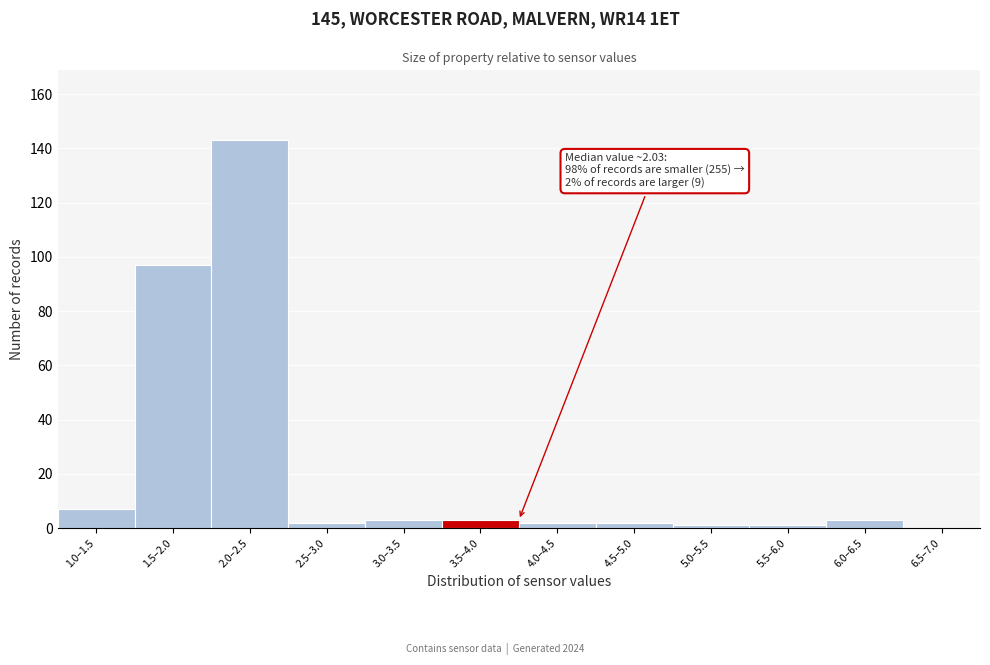

Reading left to right, extract all data points from this chart.

1.0–1.5=7	1.5–2.0=97	2.0–2.5=143	2.5–3.0=2	3.0–3.5=3	3.5–4.0=3	4.0–4.5=2	4.5–5.0=2	5.0–5.5=1	5.5–6.0=1	6.0–6.5=3	6.5–7.0=0